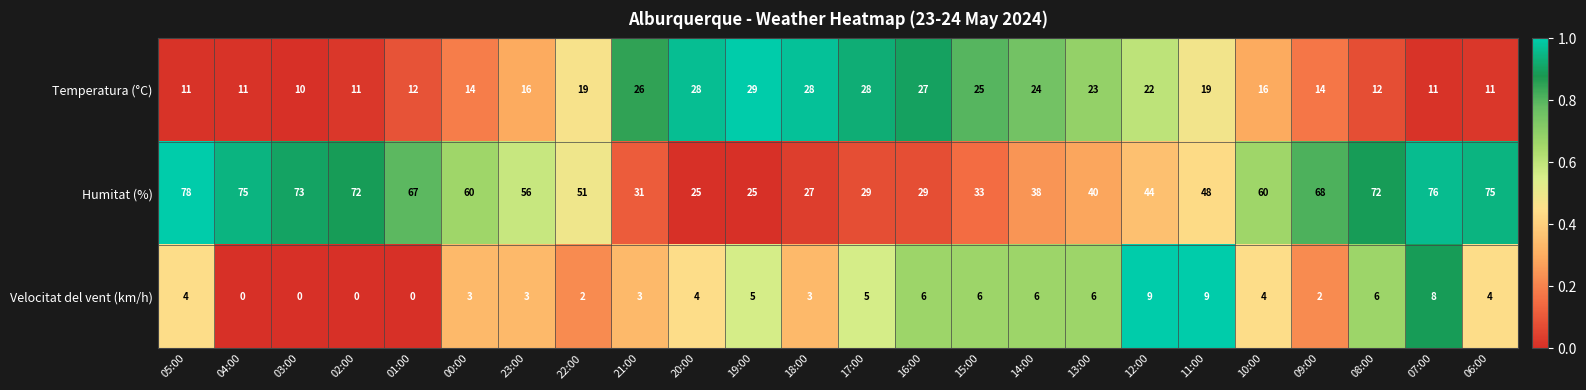

True or false: Temperatura (°C) has a value of 28 at 18:00.

True